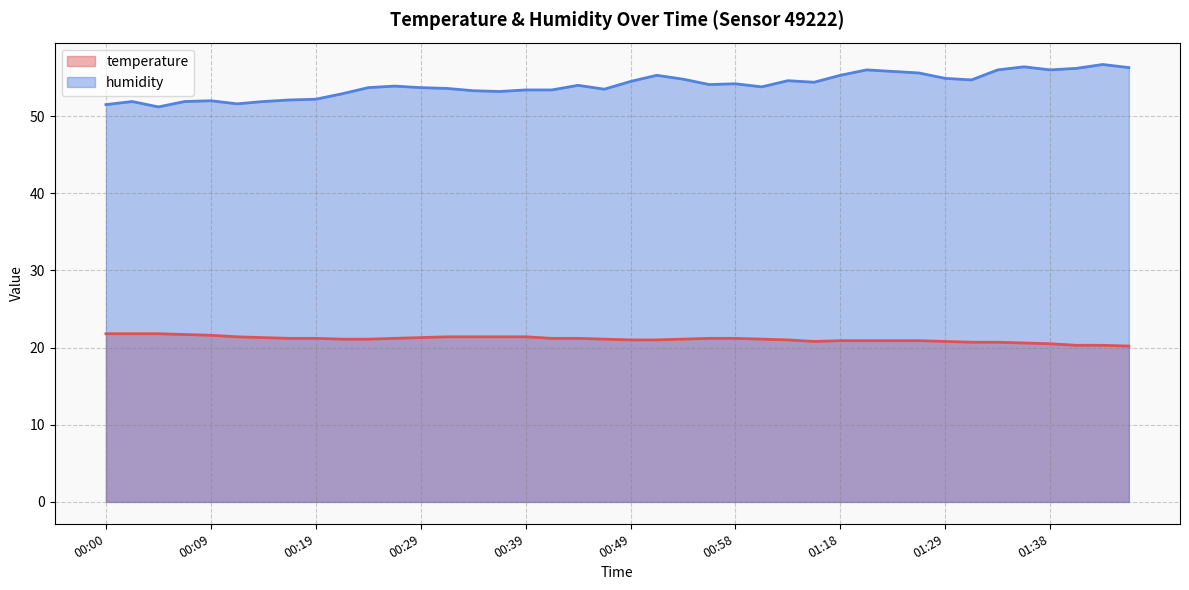

How many values in the temperature series exceed 21?

24